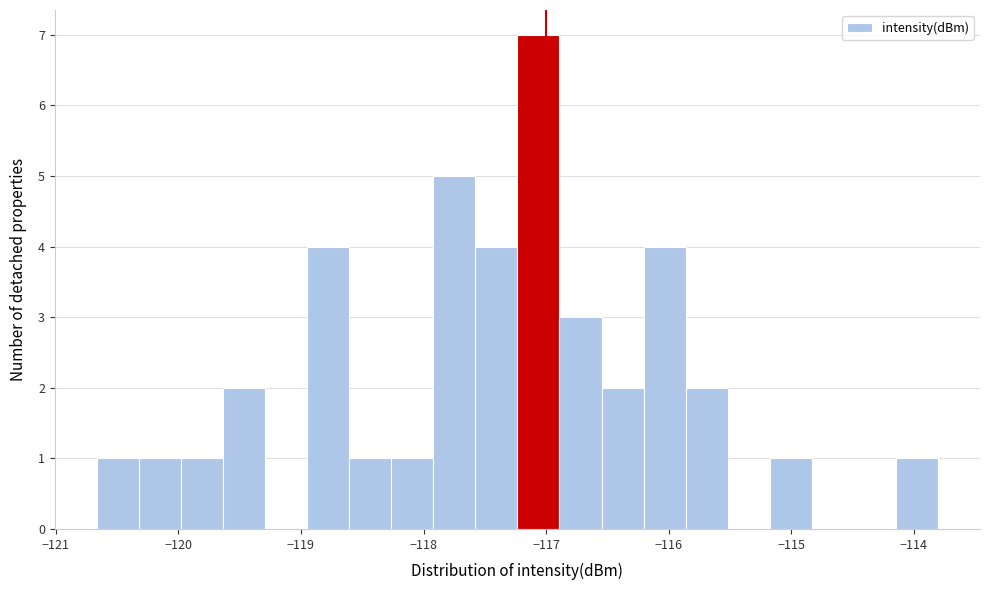

Read against the x-axis, roughly where is the centre of the tallest bar?

-117.1